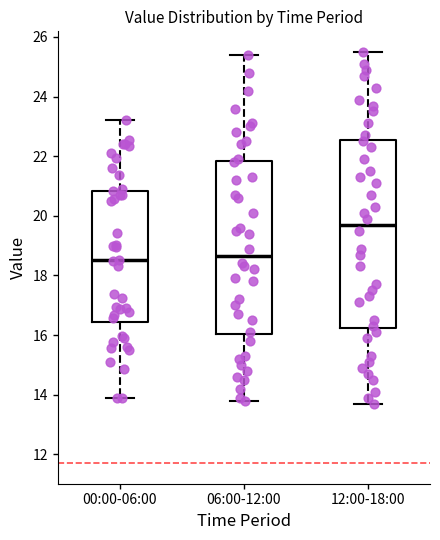

Reading left to right, transcribe this box plot: for each box, give where its median line is, the range the box spans, and where its two whiskers end, as read against the y-axis. The values are not printed on the chart, so give them approximately, as read against the axis.

00:00-06:00: median 18.6, box 16.4 to 20.8, whiskers 14.0 to 23.2
06:00-12:00: median 18.6, box 16.0 to 21.8, whiskers 13.8 to 25.4
12:00-18:00: median 19.8, box 16.2 to 22.6, whiskers 13.8 to 25.6